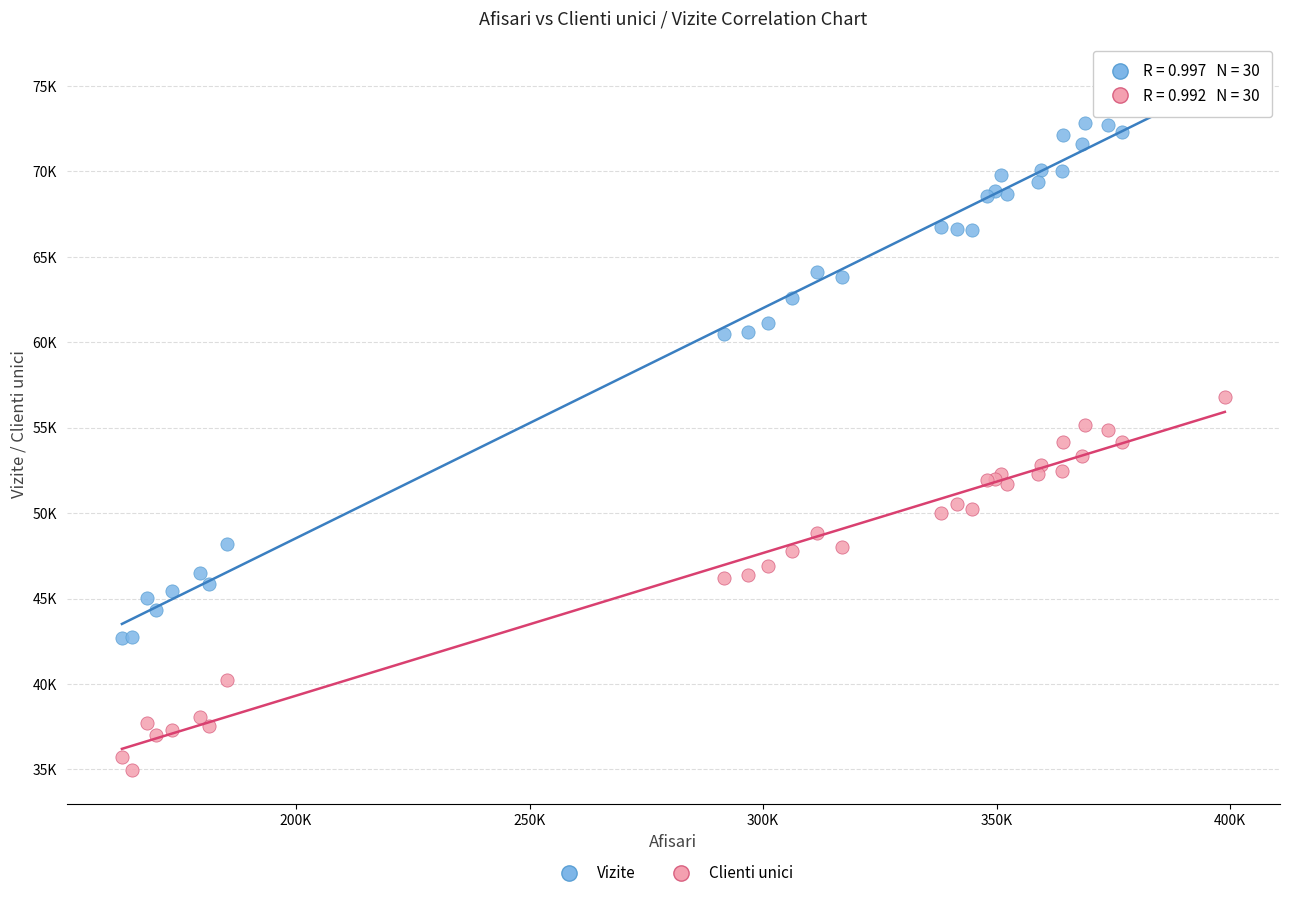

What are all the series names shown in the legend?

Vizite, Clienti unici